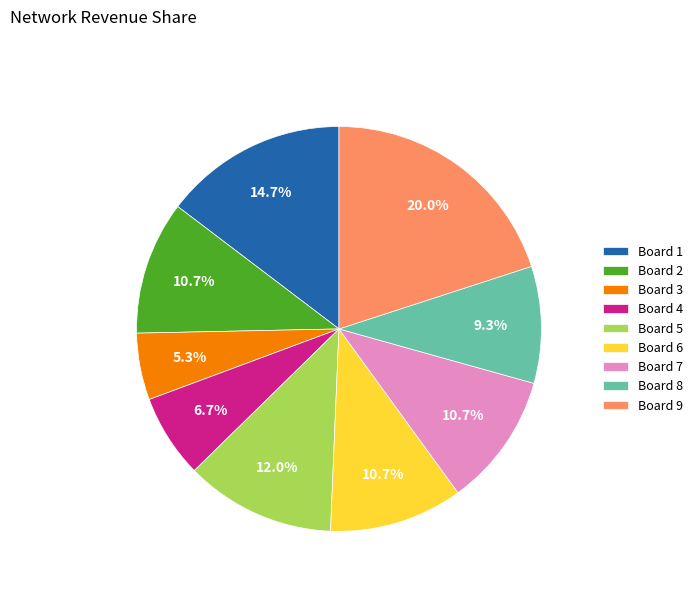

The Board 7 slice represents 11% of the pie. True or false?

True